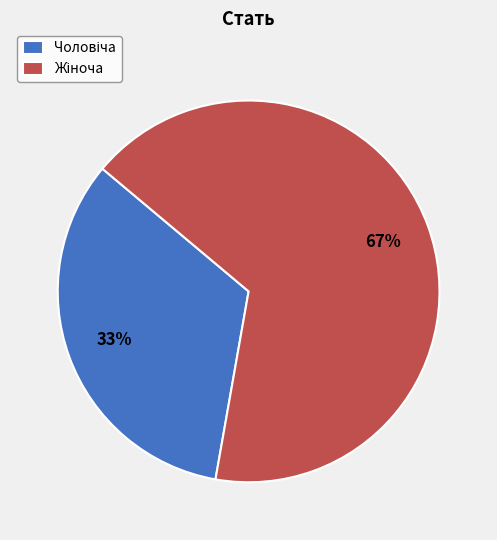

To the nearest percent, what is the average slice percentage?

50%